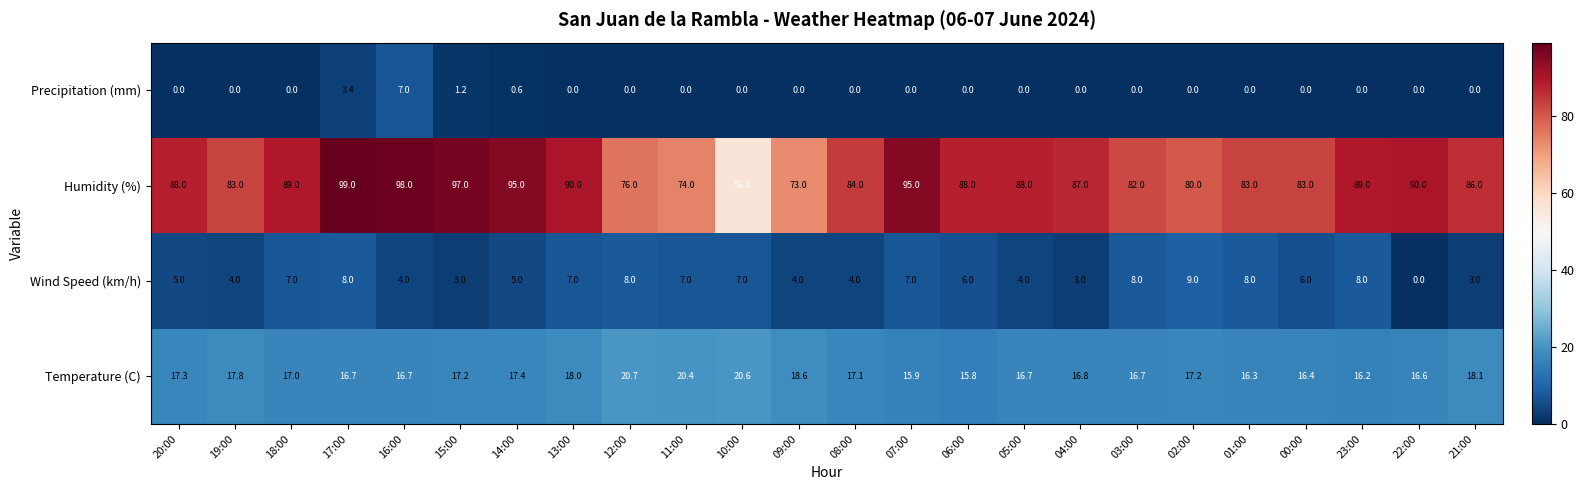

How many positive values does the Wind Speed (km/h) series have?

23